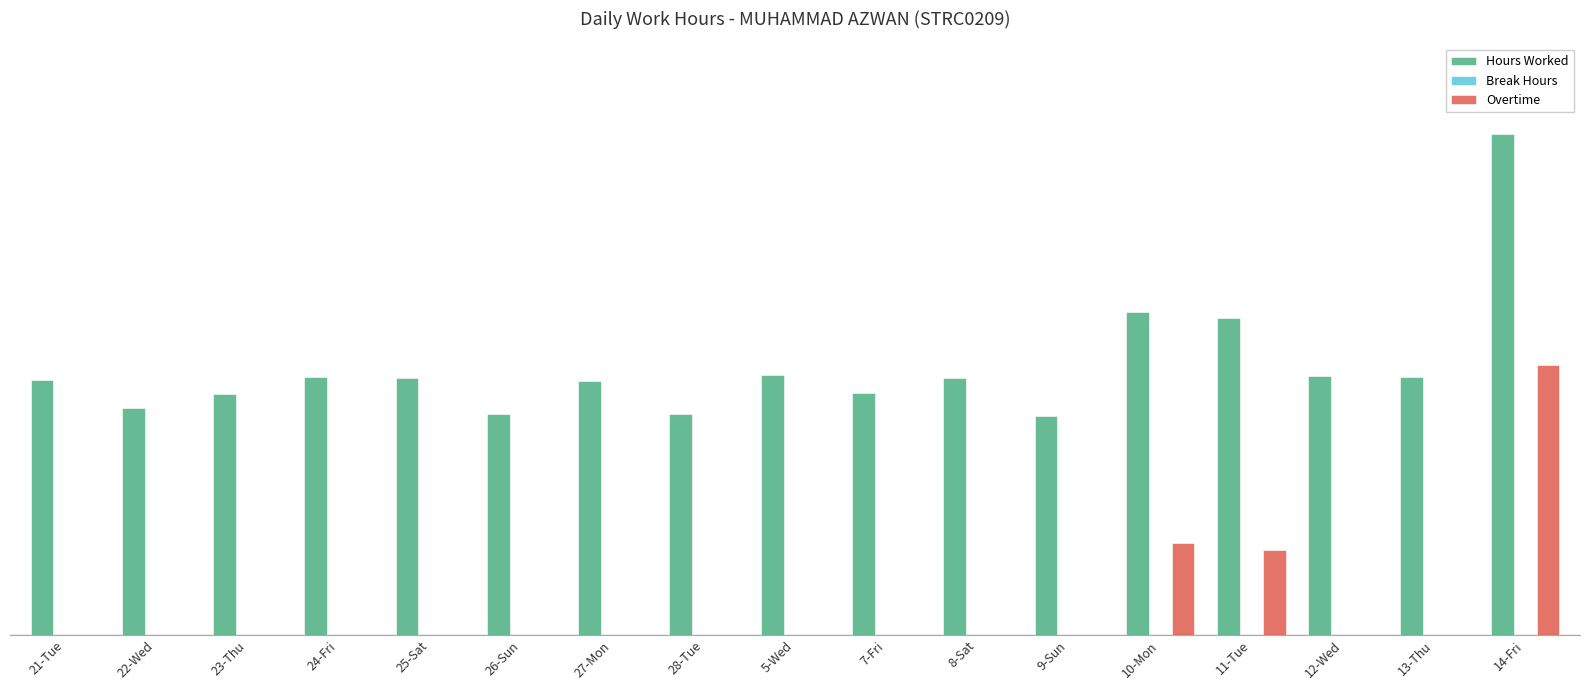

Are the bars grouped side by side (vs. stacked)?

Yes